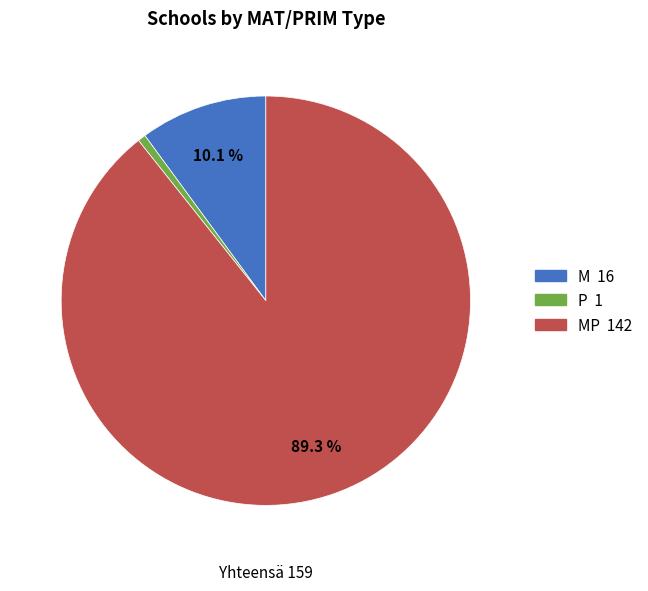

Is there a majority slice in this chart?

Yes